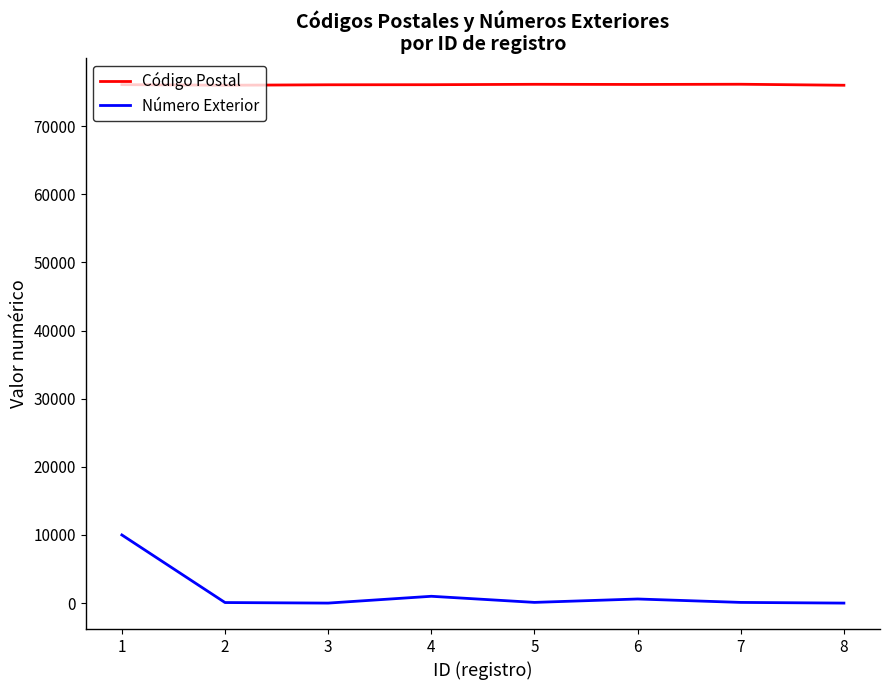

Rank the series by their maximum value, from lowest to highest.

Número Exterior, Código Postal